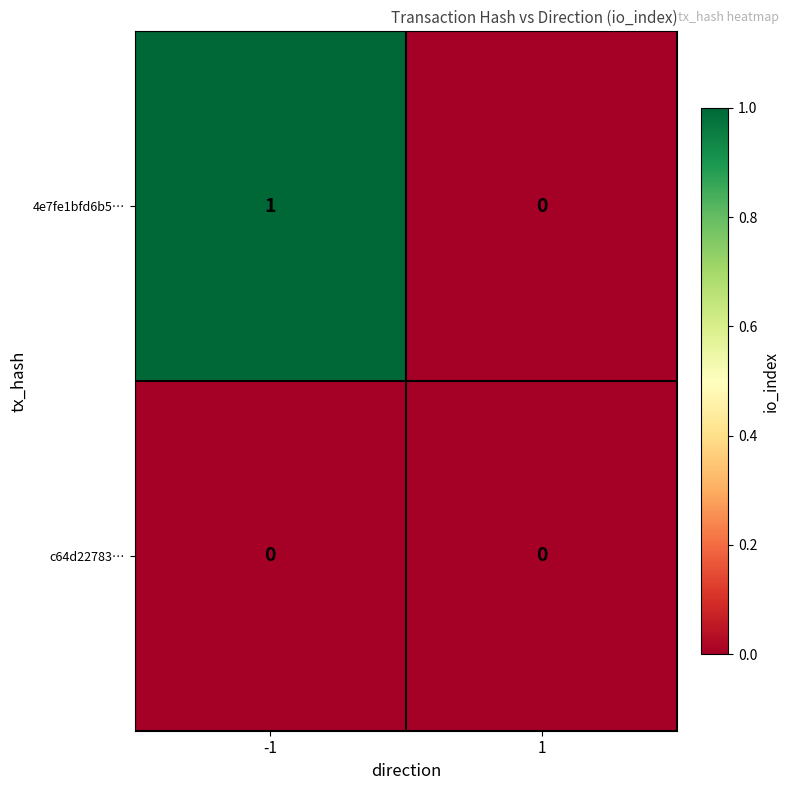

At -1, list the series in order from largest to smallest.

4e7fe1bfd6b5…, c64d22783…